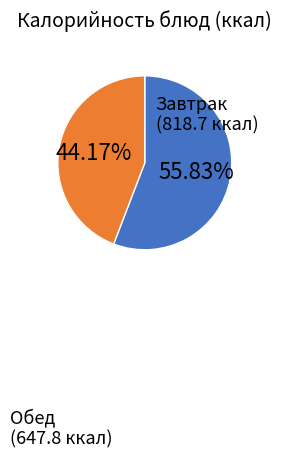

Is there a majority slice in this chart?

Yes